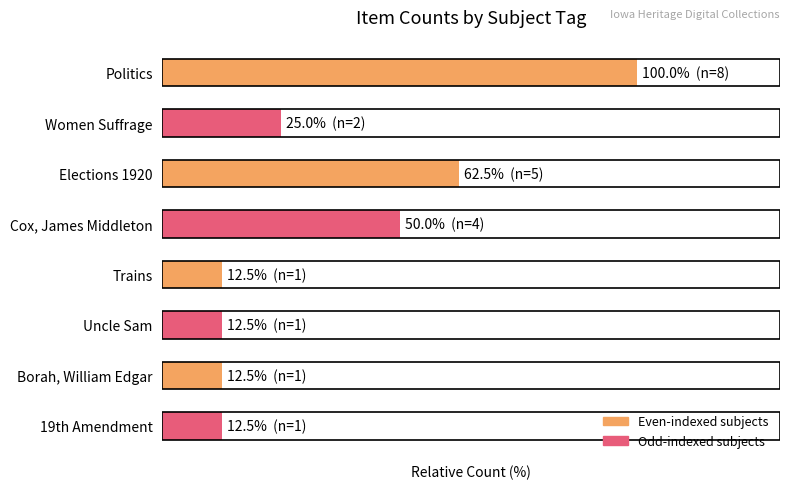

What is the maximum value shown in the chart?

100.0